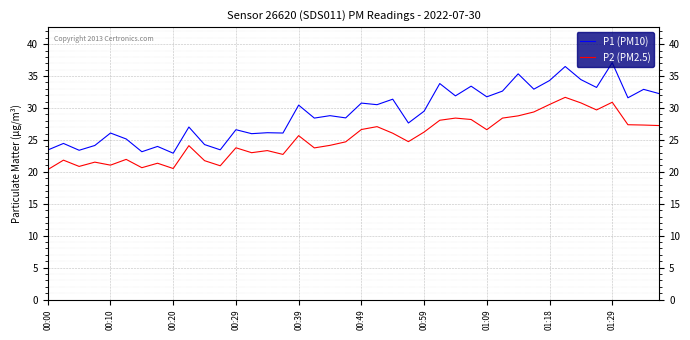

What is the minimum value shown in the chart?

20.4